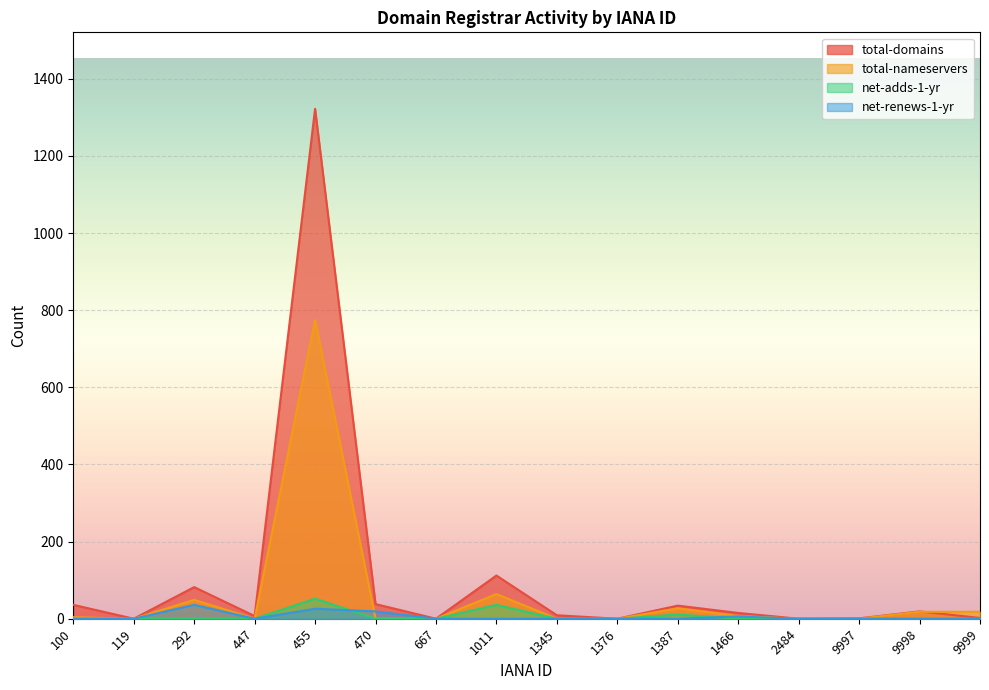

Which series has the largest total across all categories?

total-domains